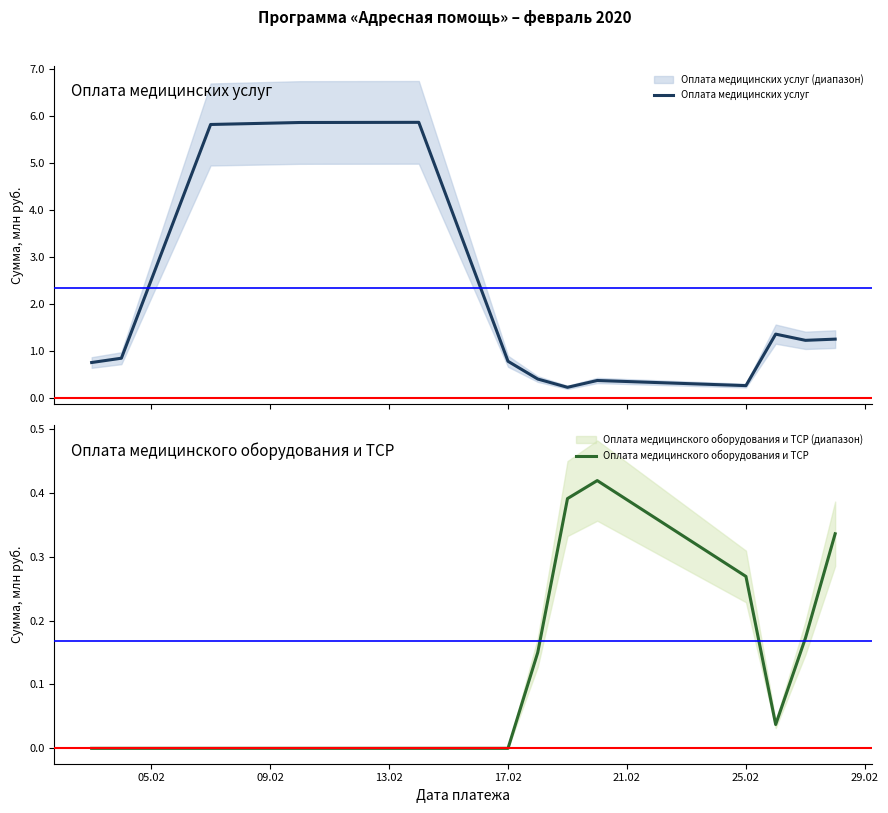

What is the maximum value for Оплата медицинских услуг?

5.9